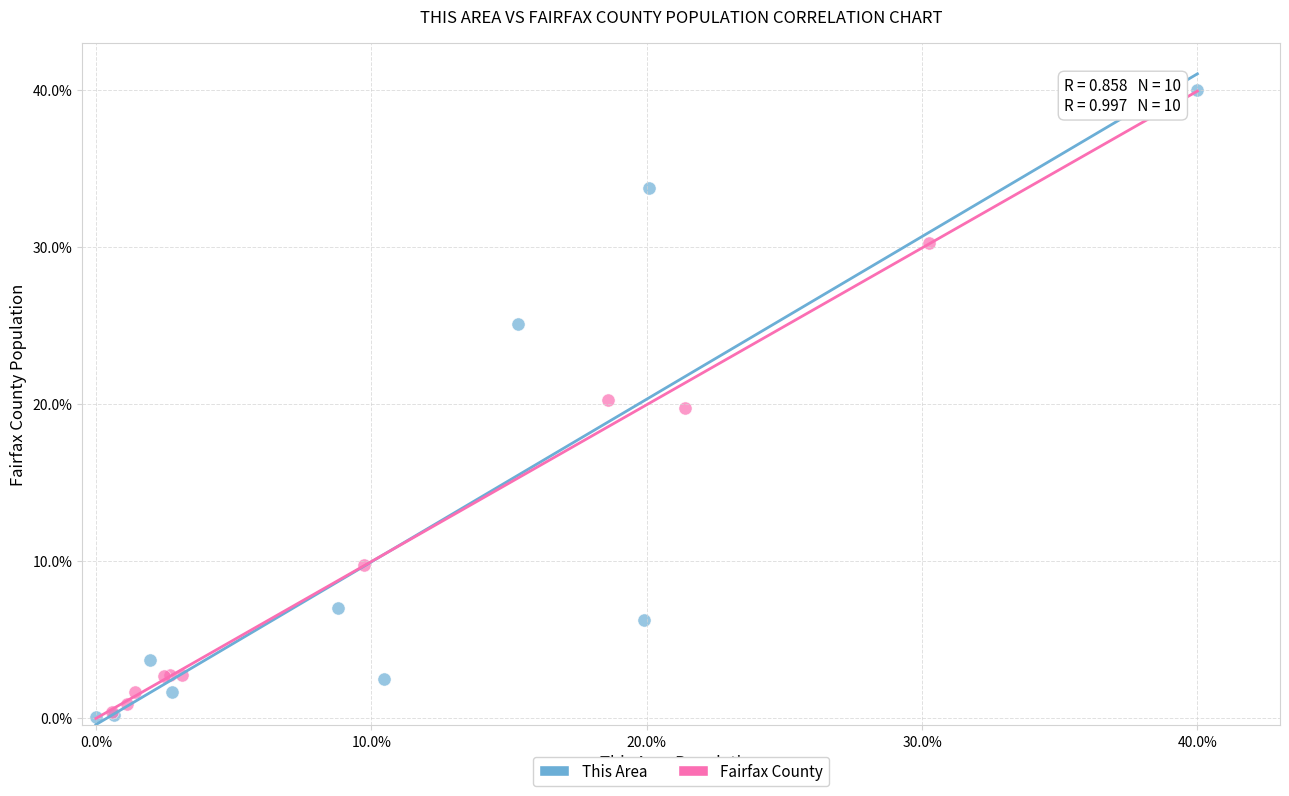

What are all the series names shown in the legend?

This Area, Fairfax County